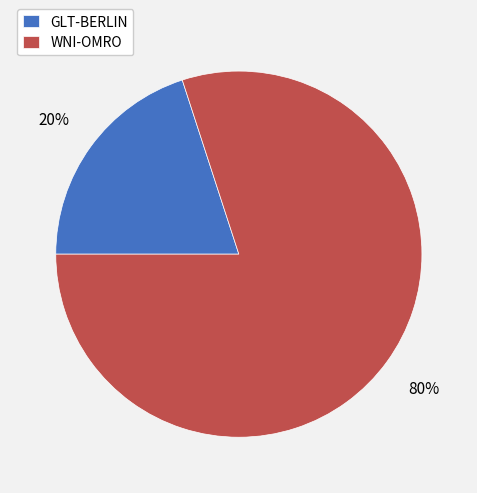

What percentage is the WNI-OMRO slice, to the nearest percent?

80%